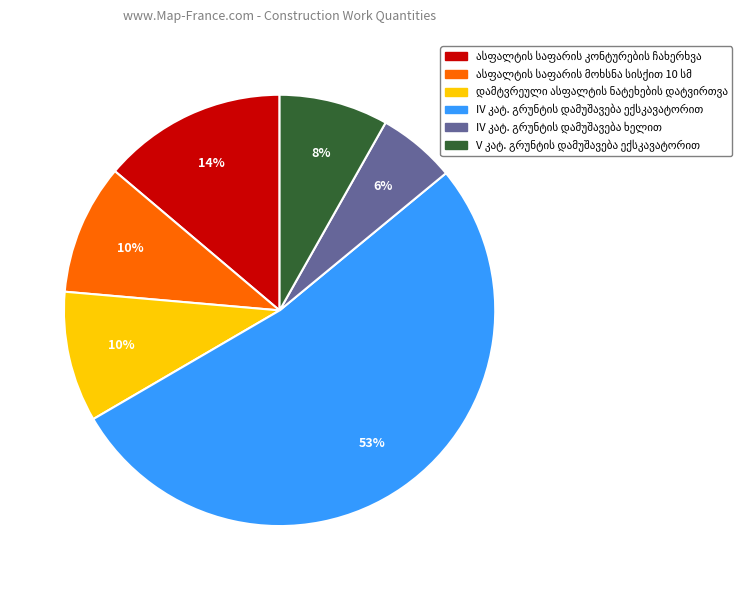

How many segments does this pie chart have?

6